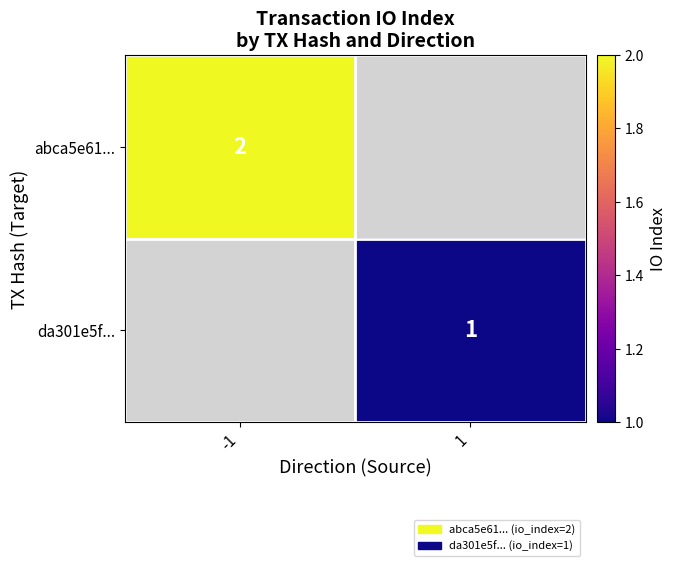

What is the maximum value shown in the chart?

2.0